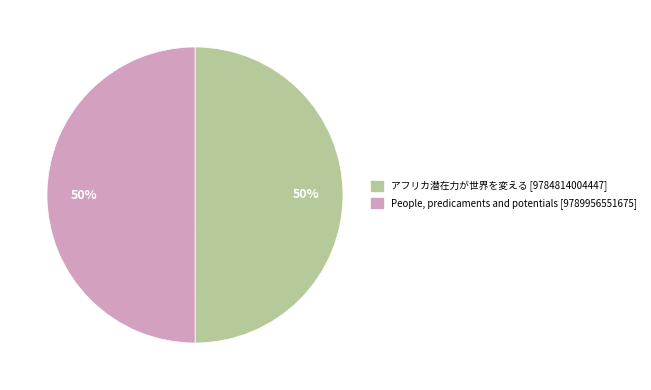

What percentage is the People, predicaments and potentials [9789956551675] slice, to the nearest percent?

50%